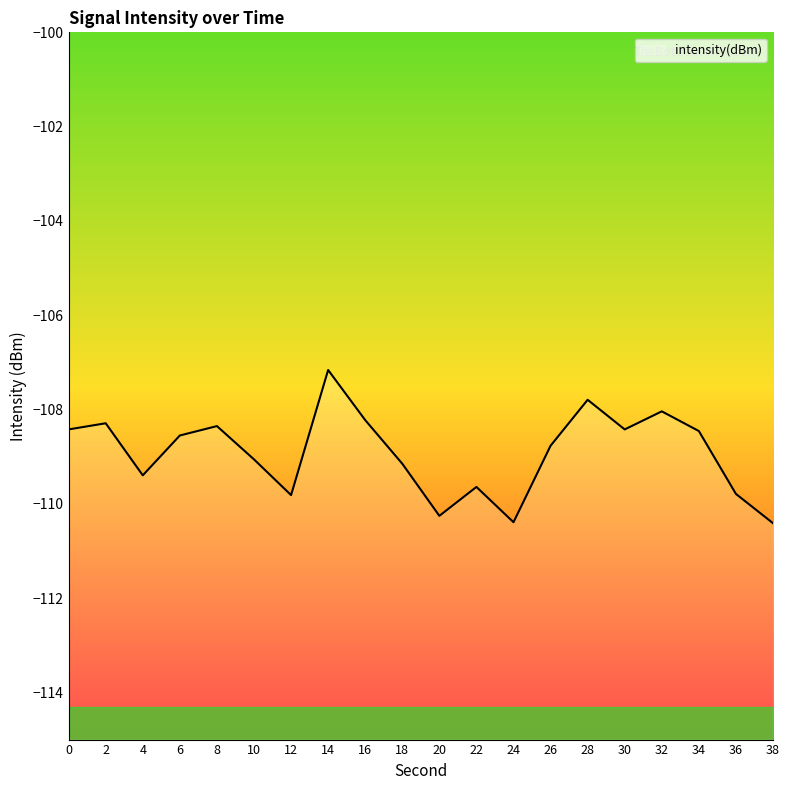

How many points are higher than both their immediate neighbors (excluding endpoints)?

6